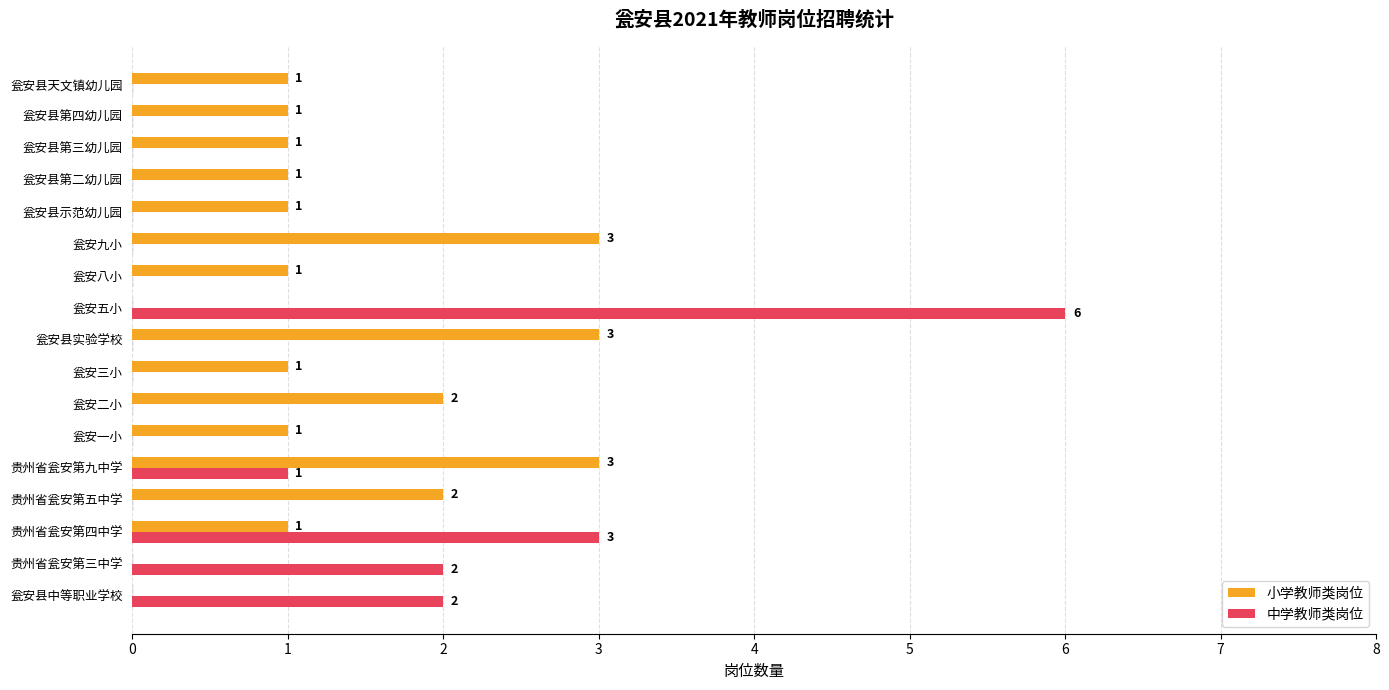

What are all the series names shown in the legend?

小学教师类岗位, 中学教师类岗位